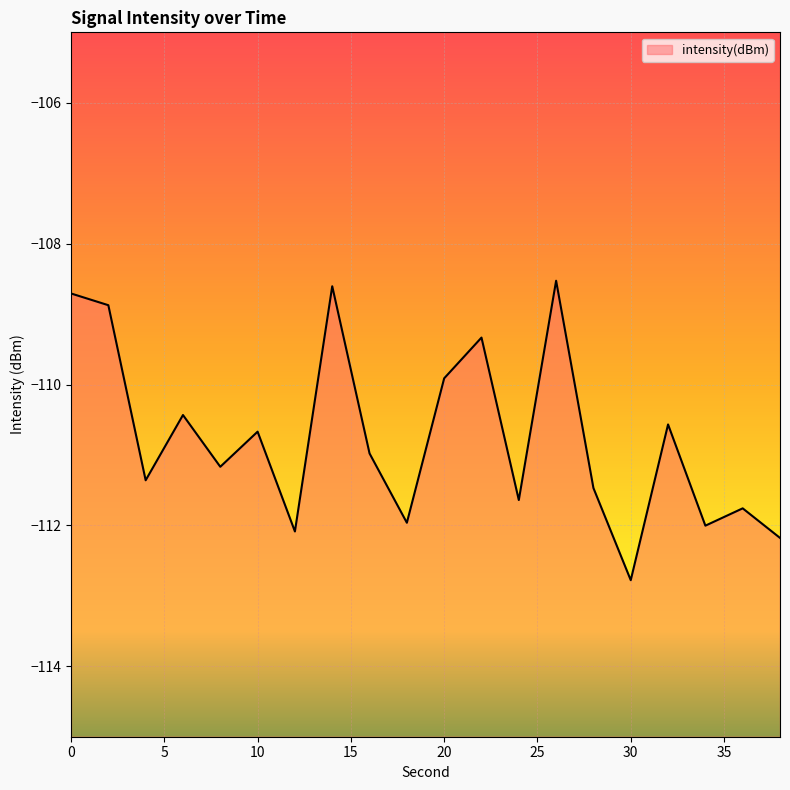

What is the value of the 14th point from the left?

-108.5